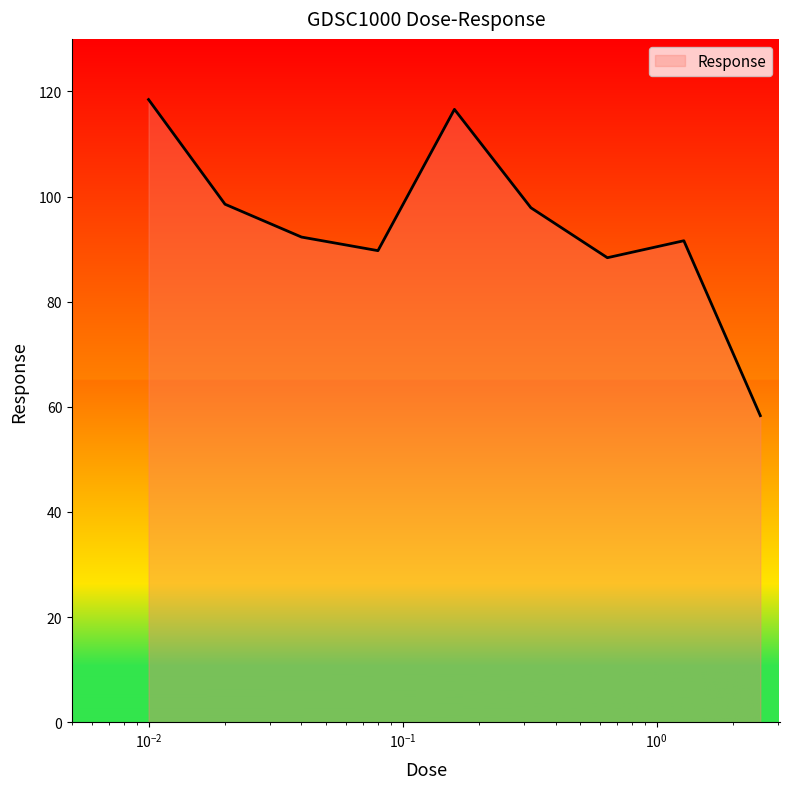

Count the number of categories in the chart.

9